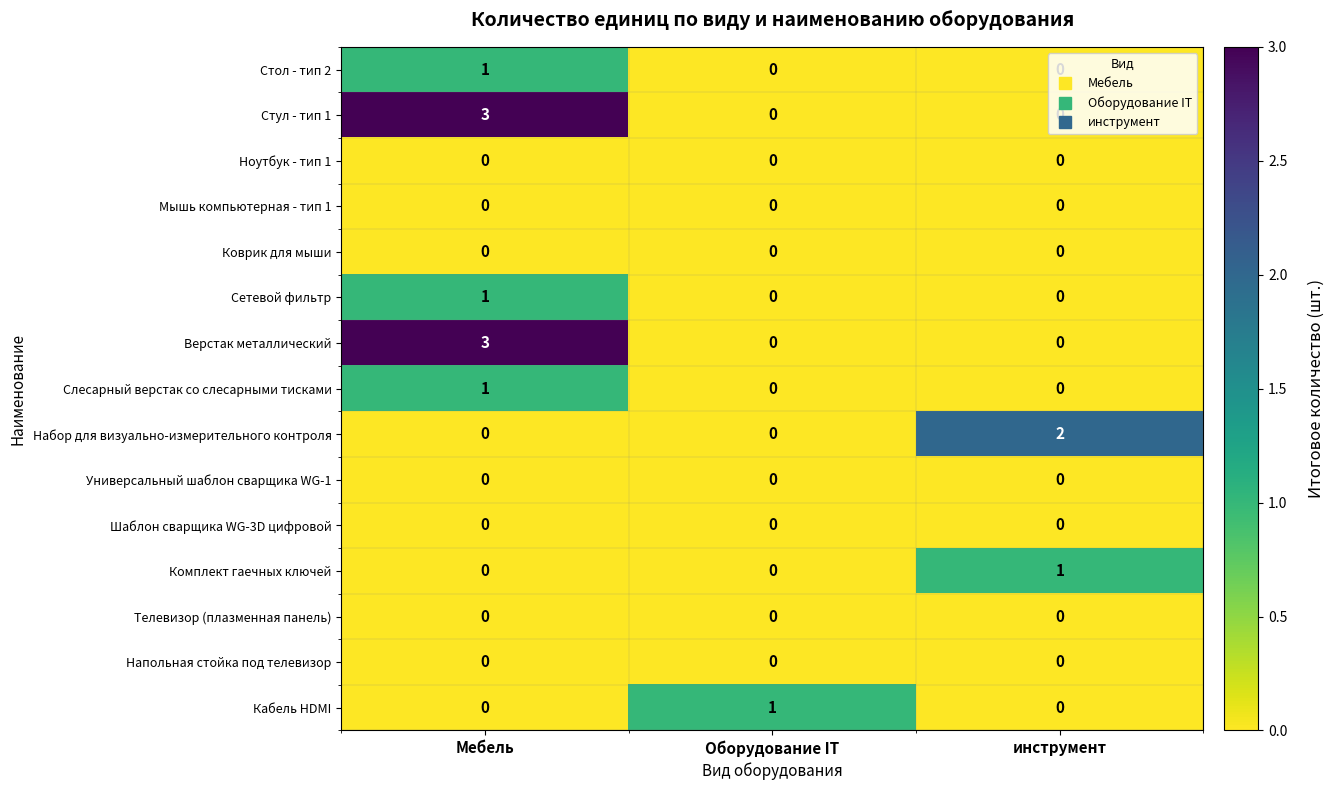

What is the spread (max minus min) of values at Мебель?

3